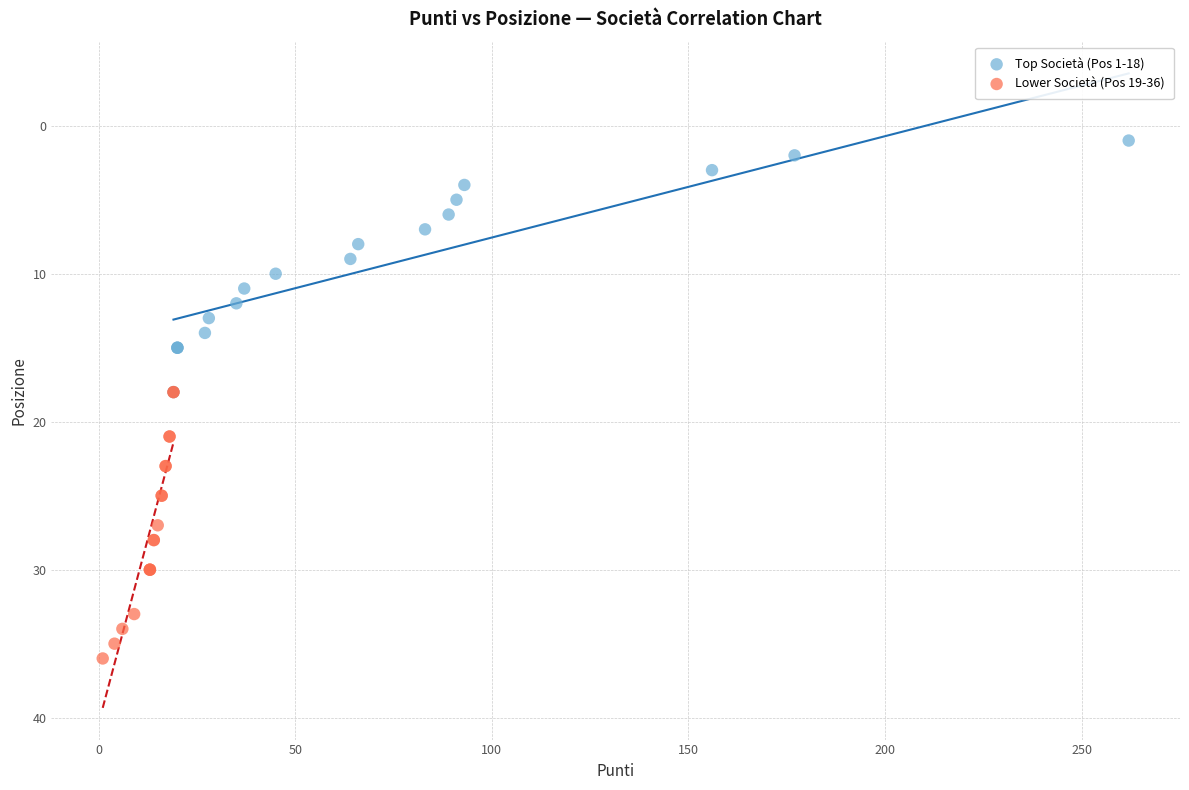

Which series contains the lowest Y value?

Top Società (Pos 1-18)